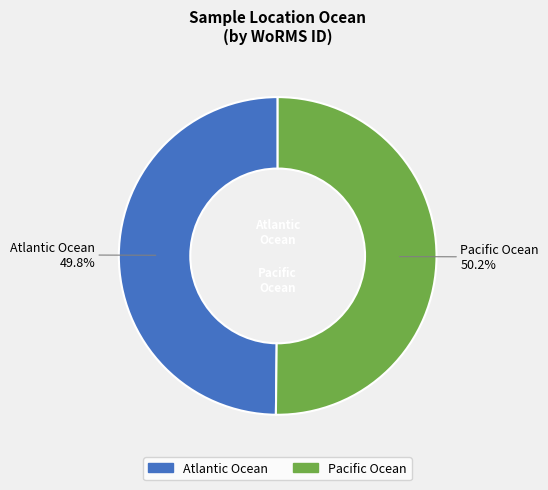

Is the sum of Pacific Ocean and Atlantic Ocean greater than half?

Yes